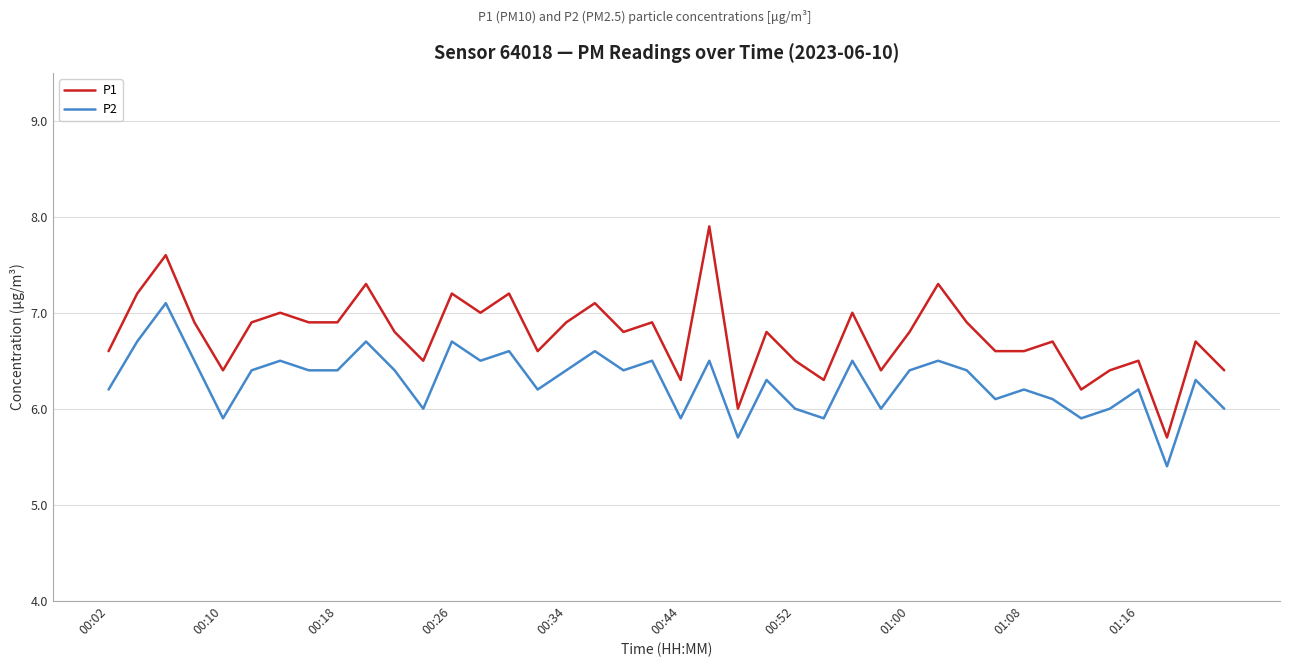

What is the maximum value shown in the chart?

7.9